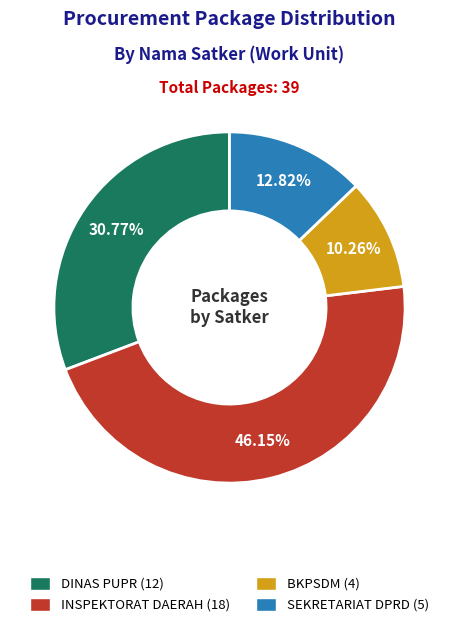

Is there any slice that represents more than half of the pie?

No